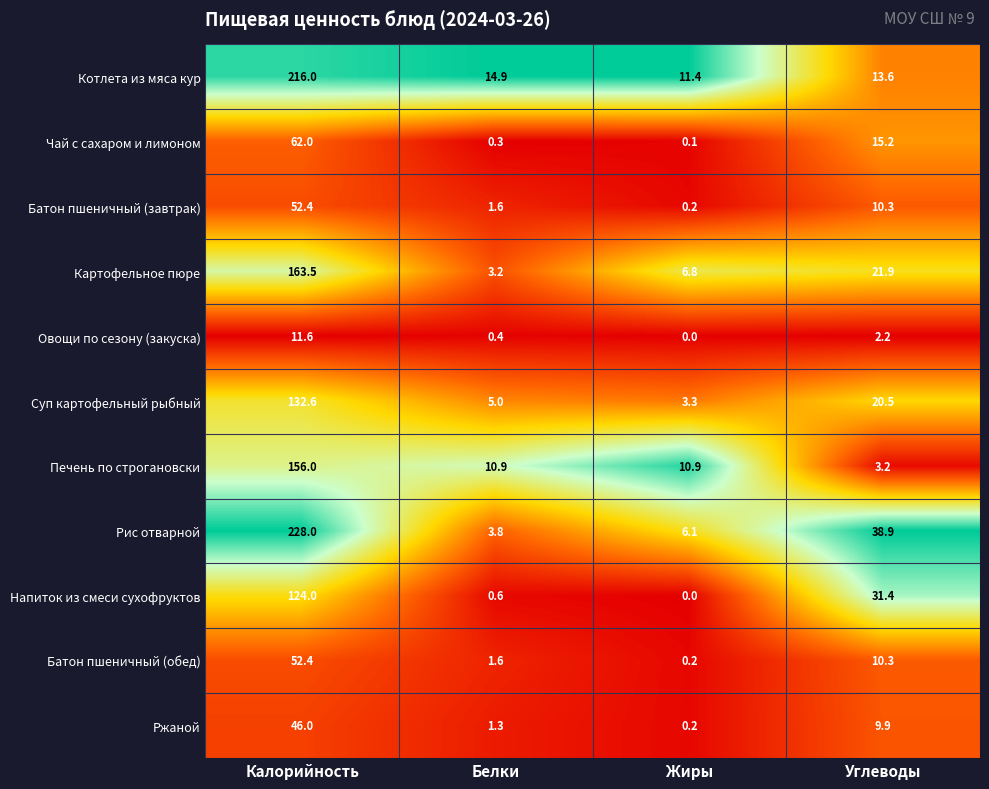

At which label does Суп картофельный рыбный reach its minimum?

Жиры